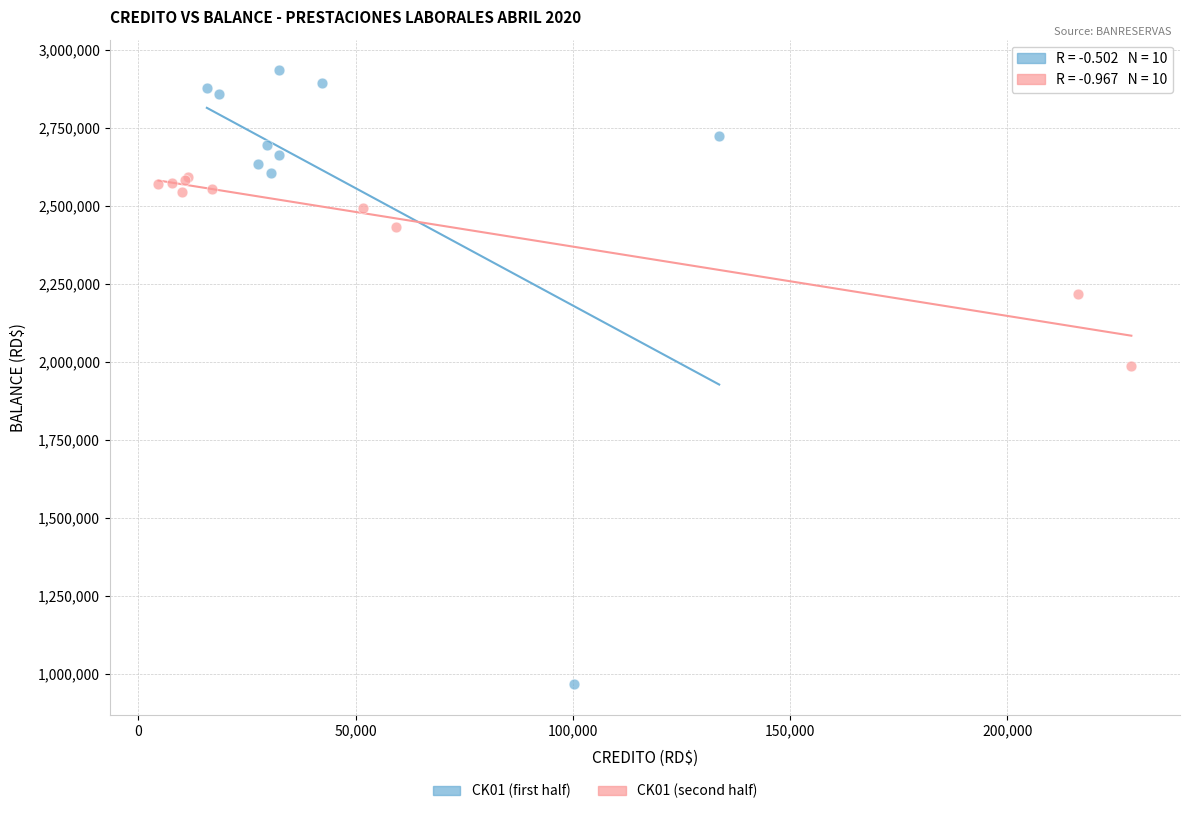

Which series has the widest spread of Y values?

CK01 (first half)